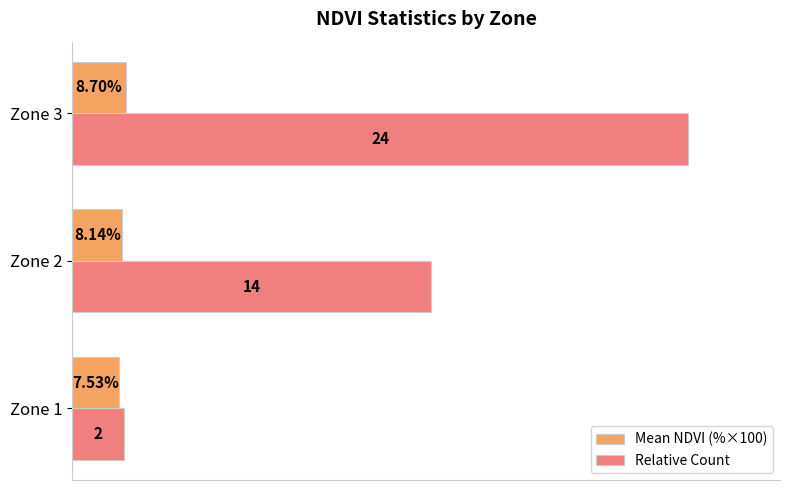

Rank the series by their maximum value, from highest to lowest.

Relative Count, Mean NDVI (%×100)